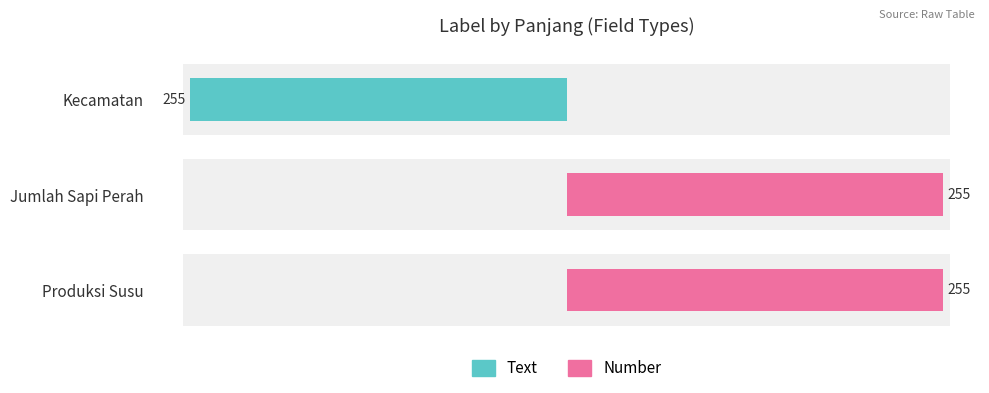

What is the value of the Text bar at the 1st from the left?

-255